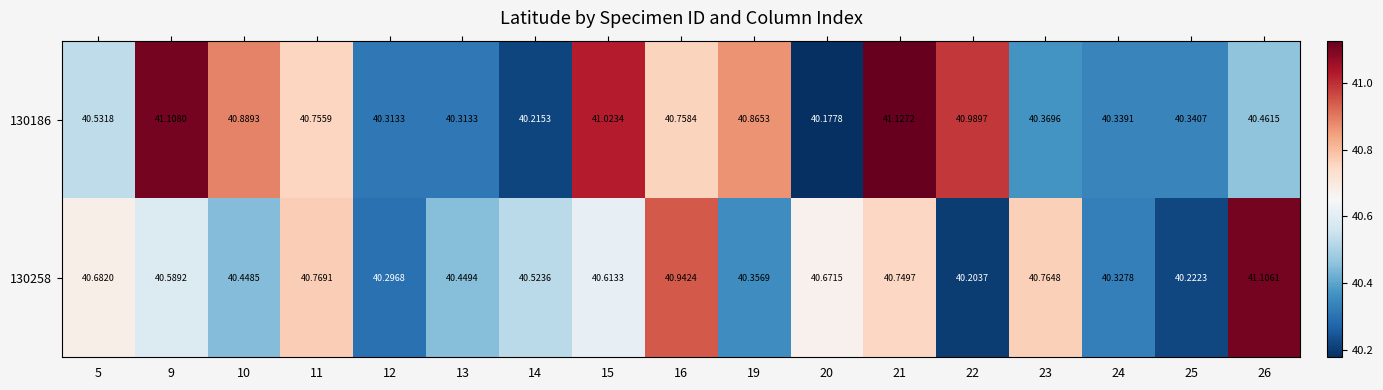

Is the value of 130258 at 20 greater than the value of 130186 at 22?

No